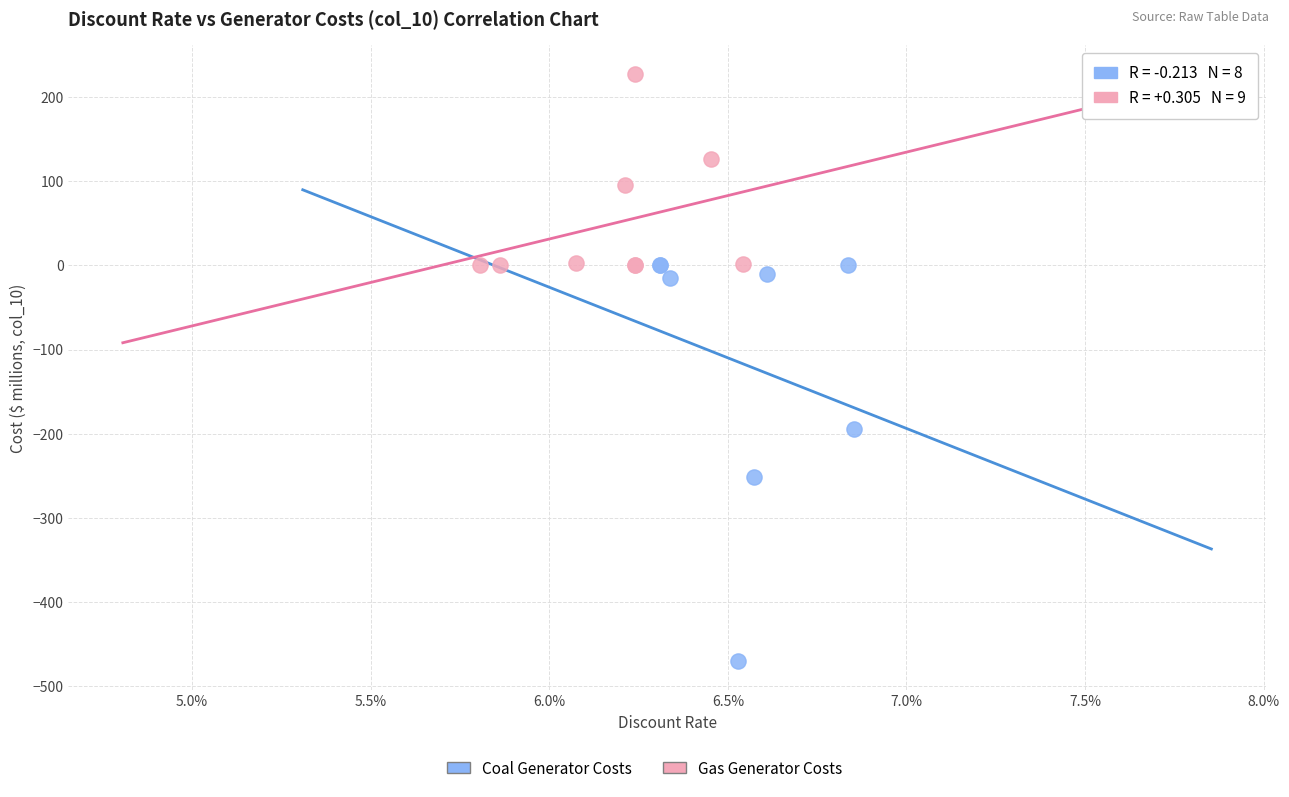

Which series reaches the minimum Y coordinate?

Coal Generator Costs